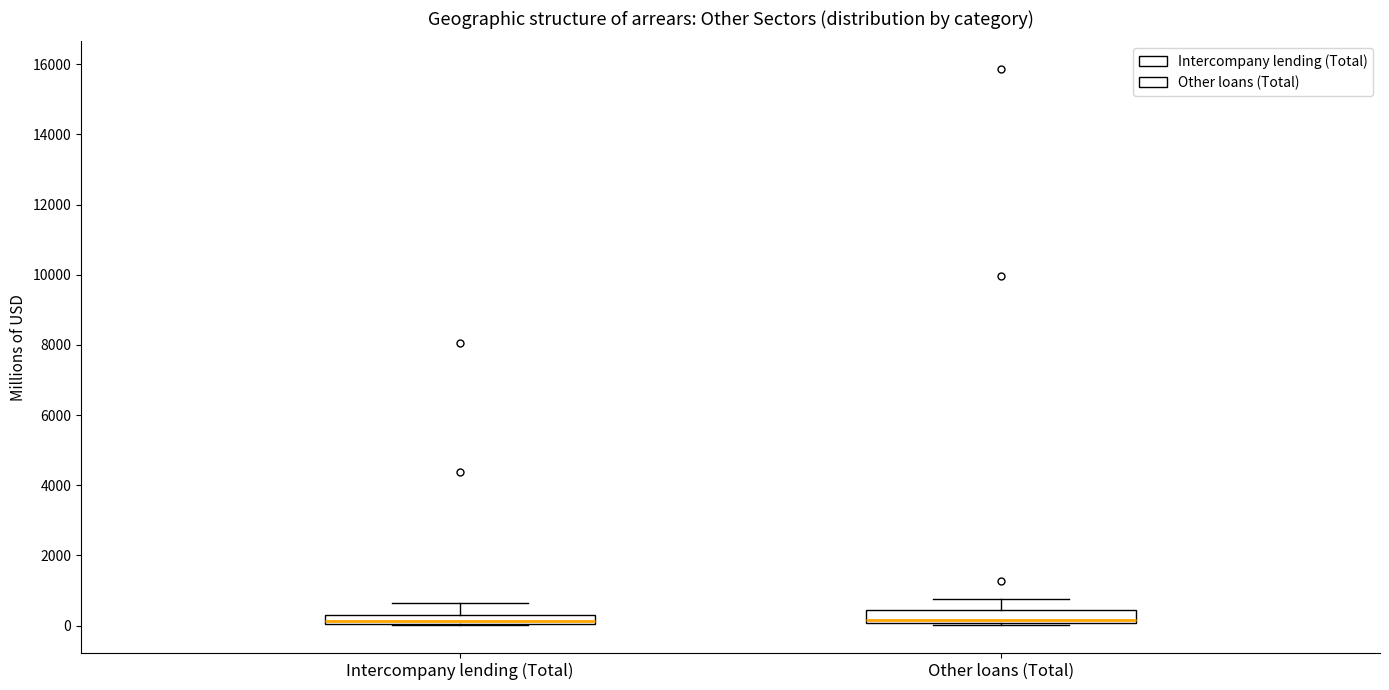

Where is the lower edge of the box for Intercompany lending (Total) on the y-axis? The values are not printed on the chart, so give them approximately, as read against the axis.

0